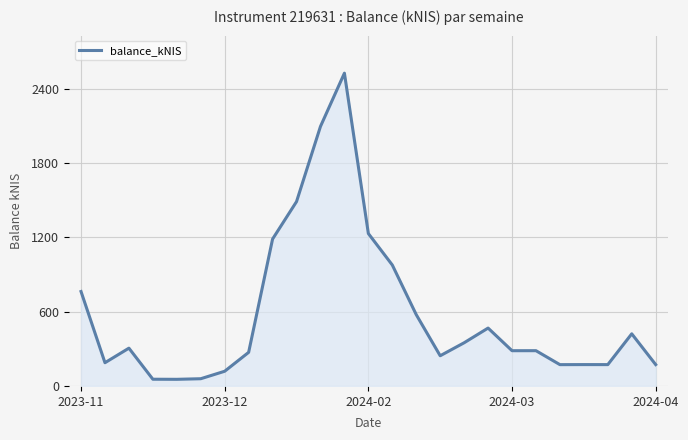

What is the greatest value displayed?

2524.9